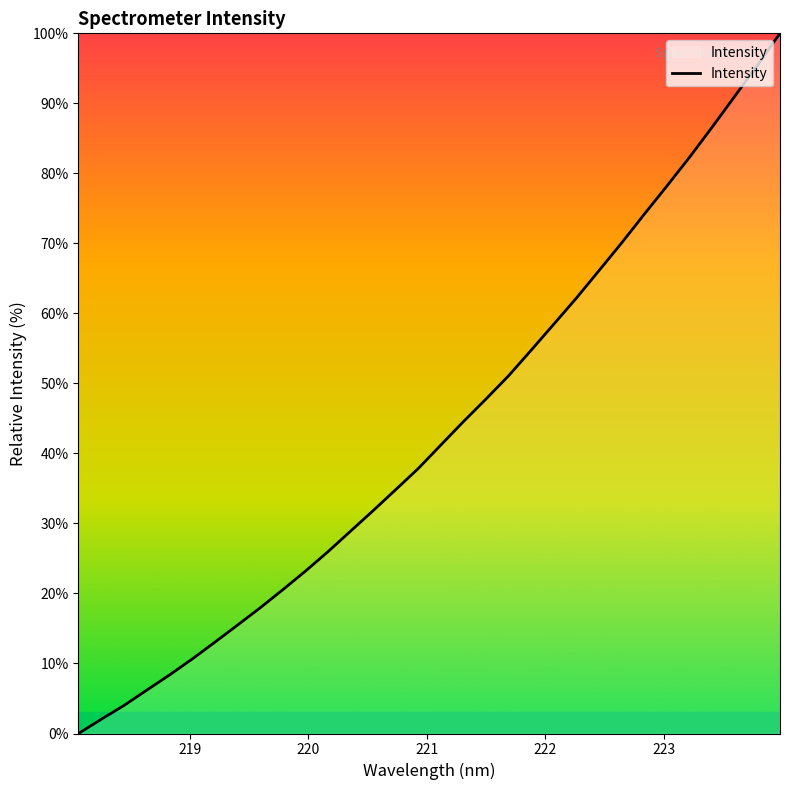

What is the maximum value shown in the chart?

100.0